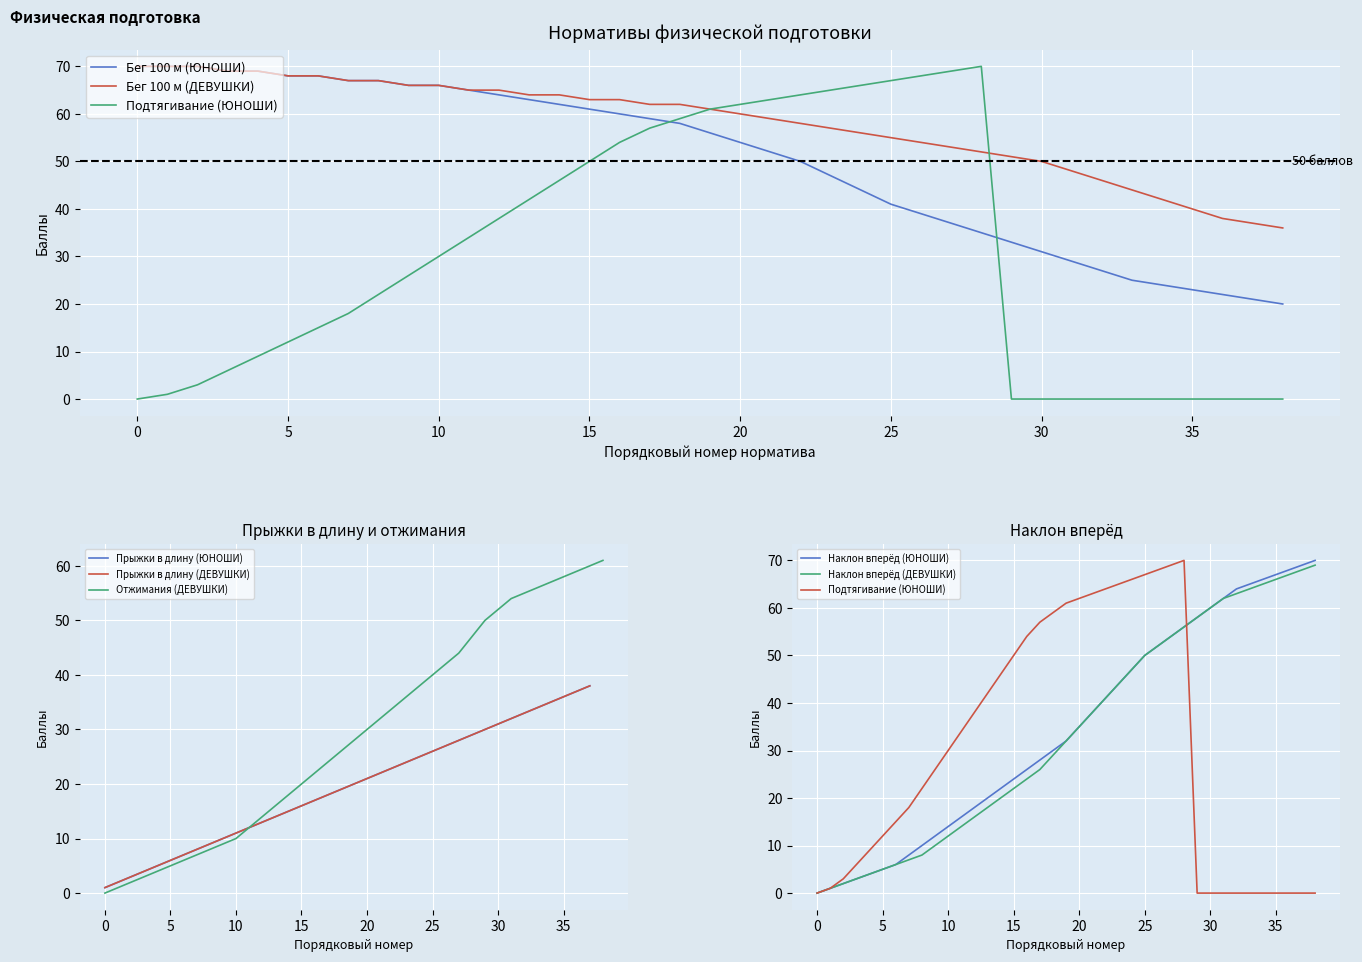

True or false: Отжимания (ДЕВУШКИ) has a value of 26 at 25.

False